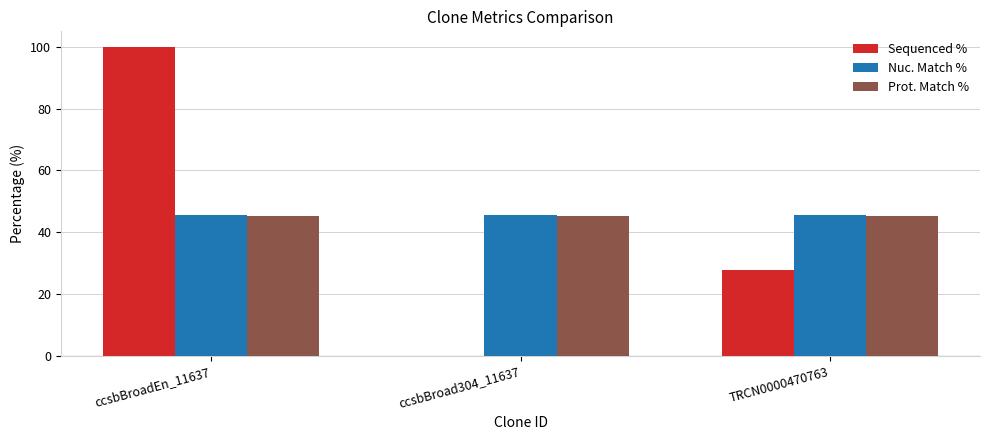

At which category is the sum across all series the highest?

ccsbBroadEn_11637